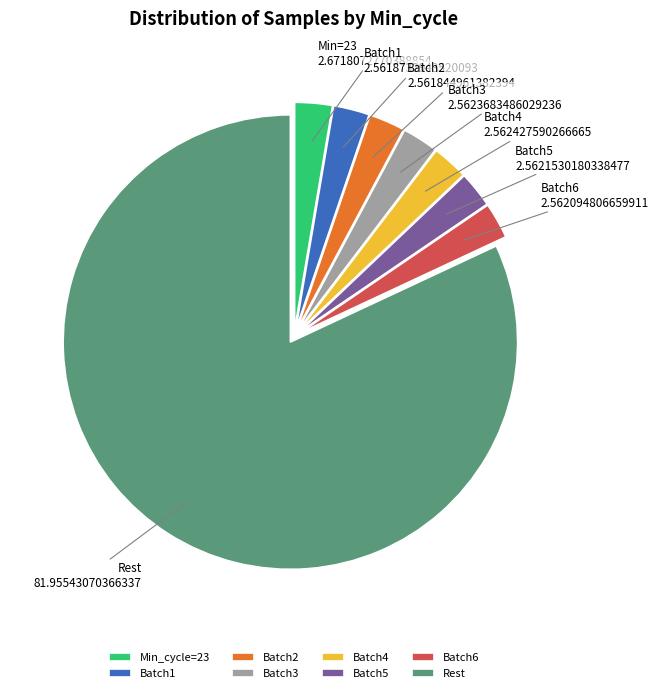

What is the largest slice in the pie chart?

Rest